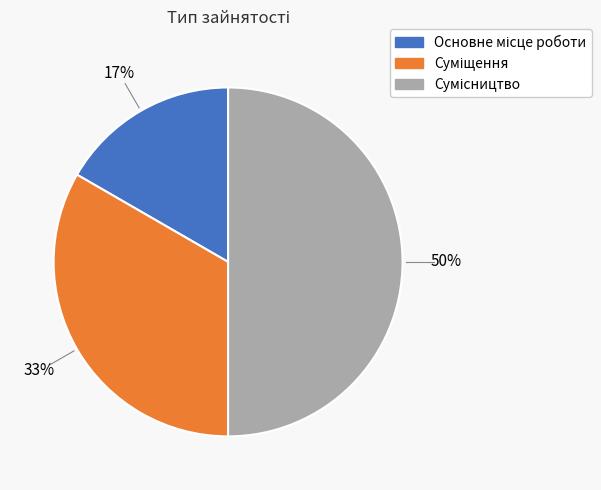

To the nearest percent, what is the difference between the largest and smallest slice percentages?

33%